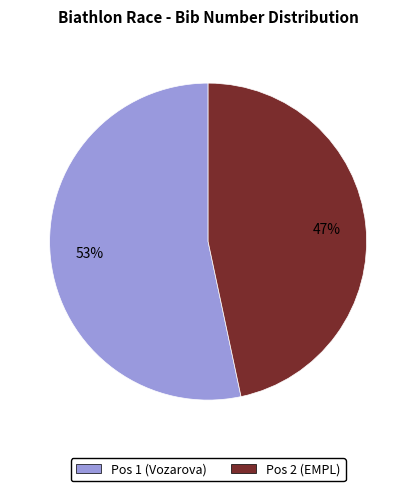

Which has a higher value, Pos 2 (EMPL) or Pos 1 (Vozarova)?

Pos 1 (Vozarova)